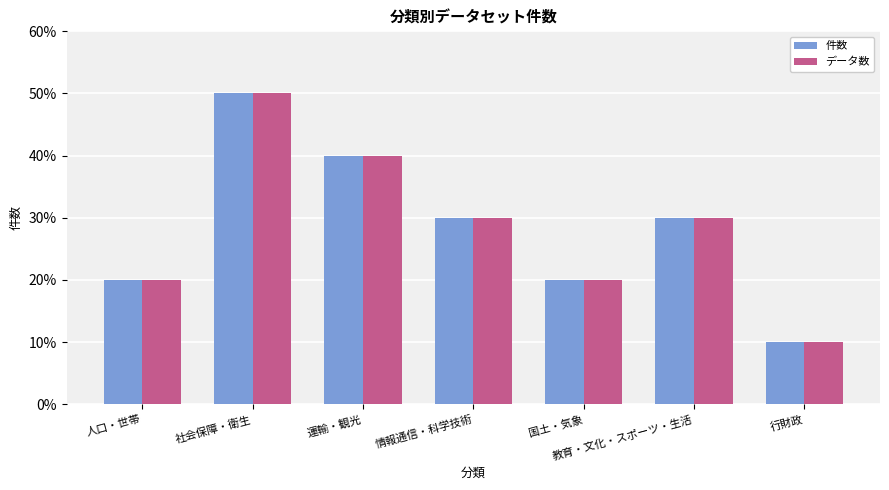

Where does the データ数 series first go above 3?

社会保障・衛生